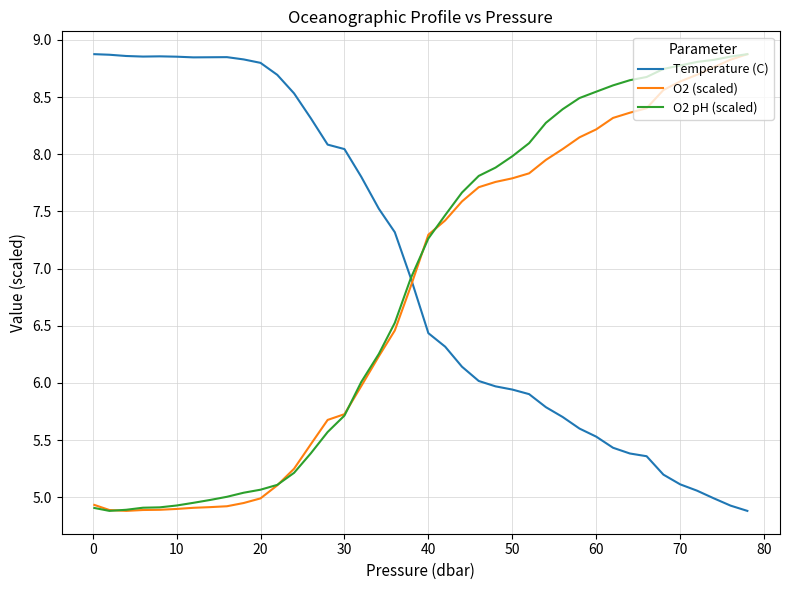

Which series ends up on top after the final intersection of Temperature (C) and O2 (scaled)?

O2 (scaled)